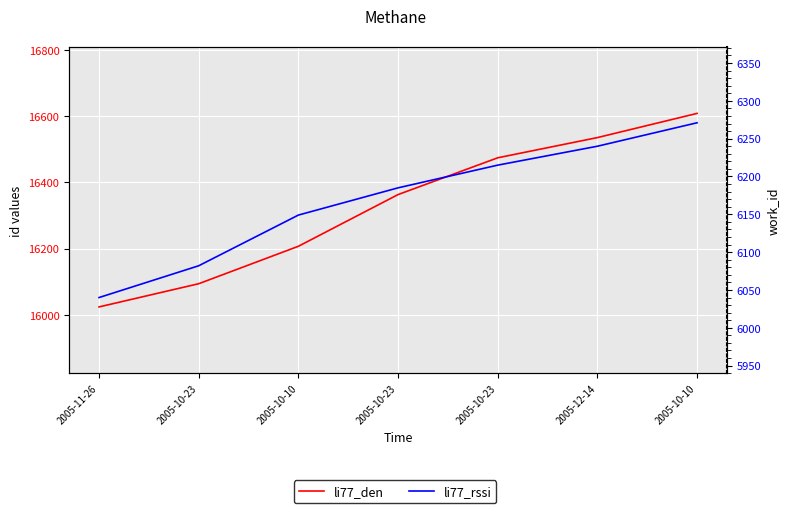

At which category is the sum across all series the highest?

2005-10-10